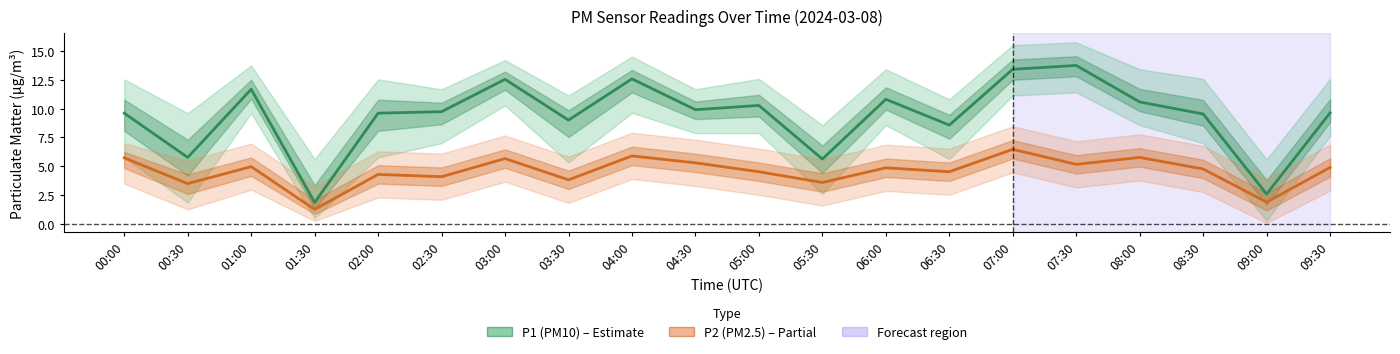

What are all the series names shown in the legend?

P1 (PM10), P2 (PM2.5)